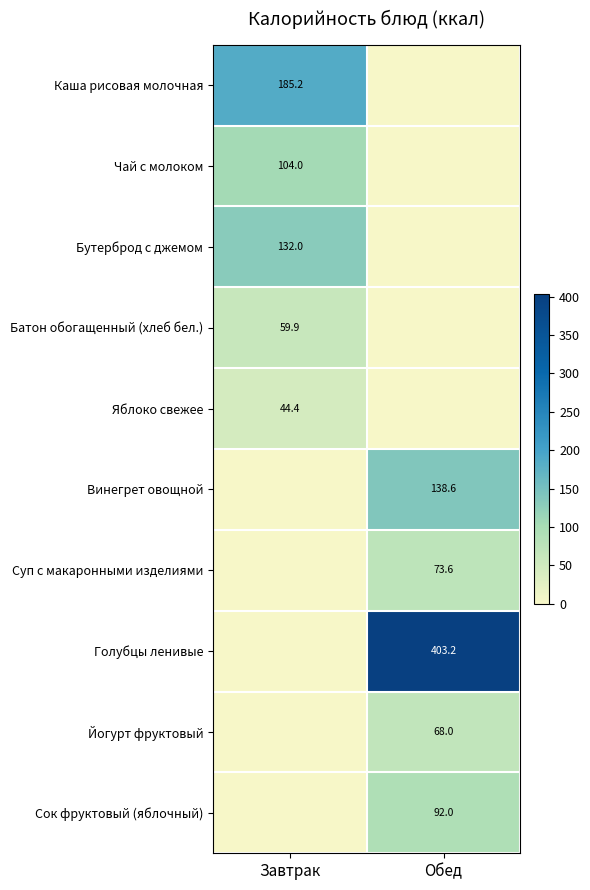

The Чай с молоком series shows 104.0 at Завтрак. True or false?

True